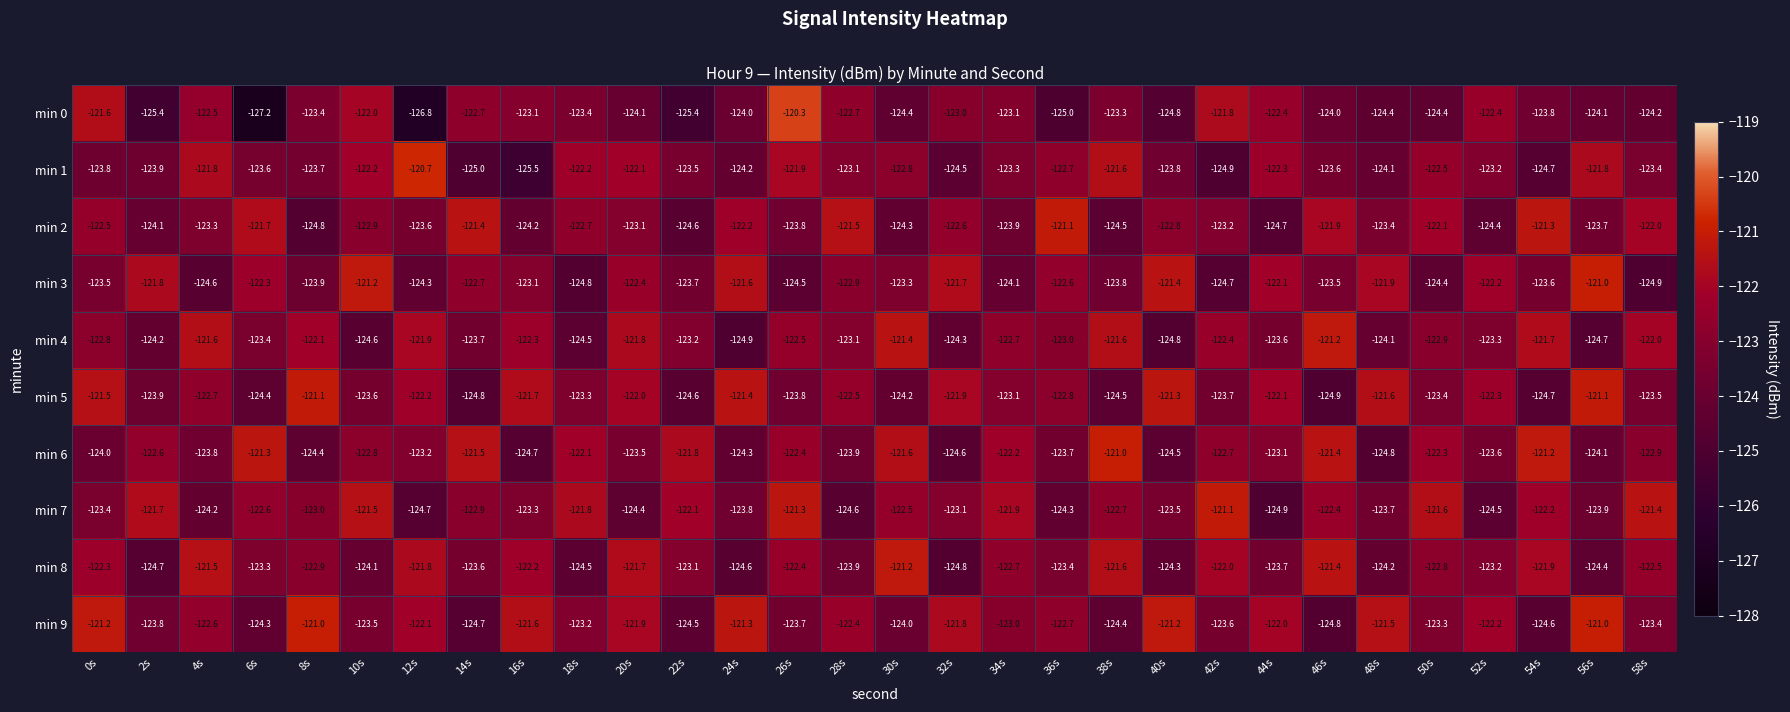

At how many categories does at least one series exceed -126?

30